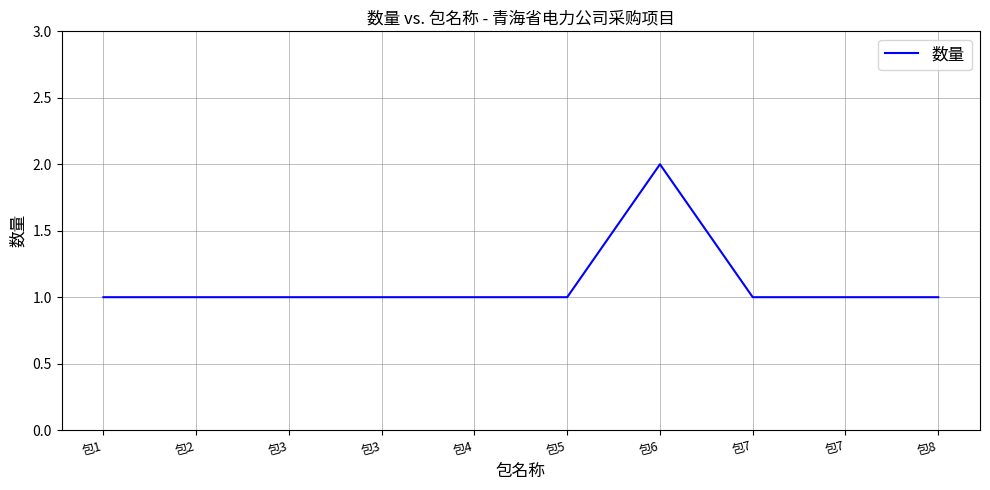

Reading left to right, transcribe all the data shown in this chart.

包1=1	包2=1	包3=1	包3=1	包4=1	包5=1	包6=2	包7=1	包7=1	包8=1